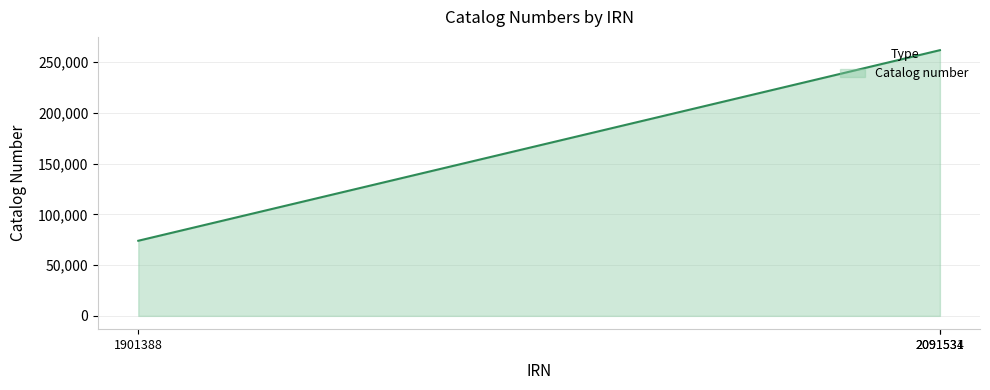

What is the sum of all values?

597441